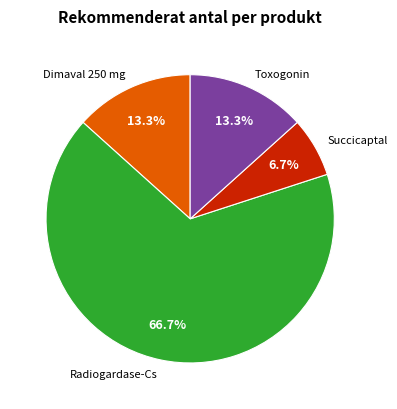

Is Toxogonin the majority of the pie?

No